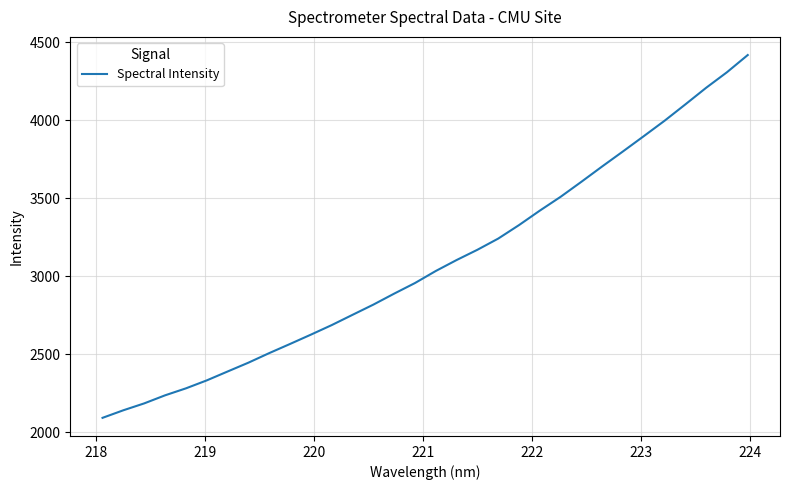

Does the chart display data point markers on the line(s)?

No